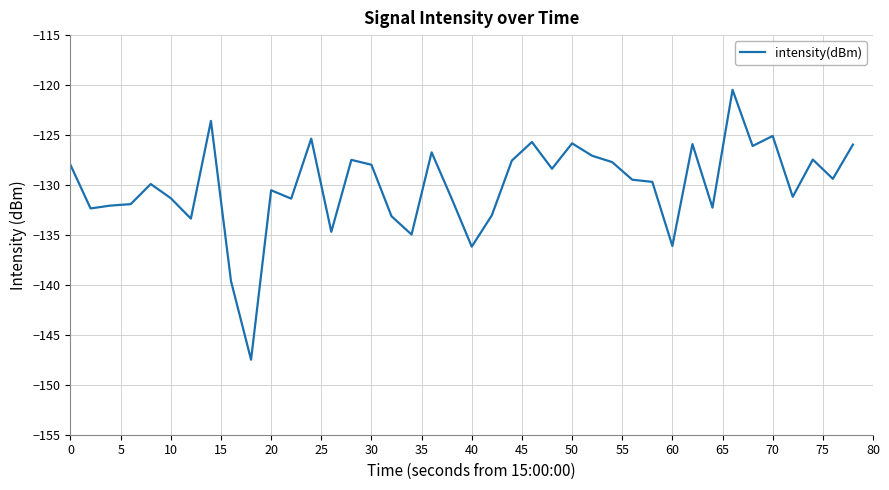

What is the difference between the maximum and minimum values?

27.0